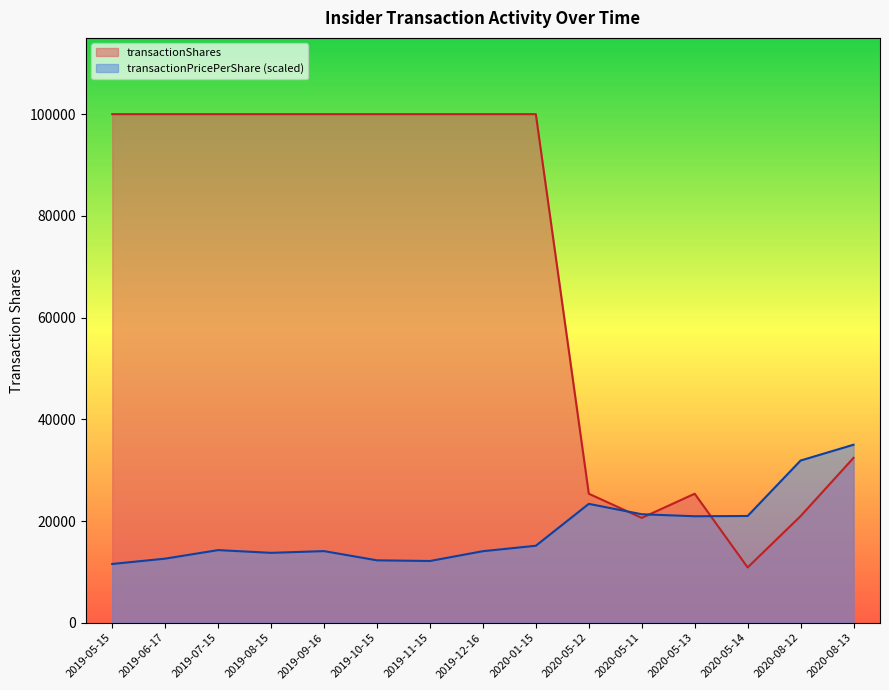

Which category has the highest value in the transactionShares series?

2019-05-15